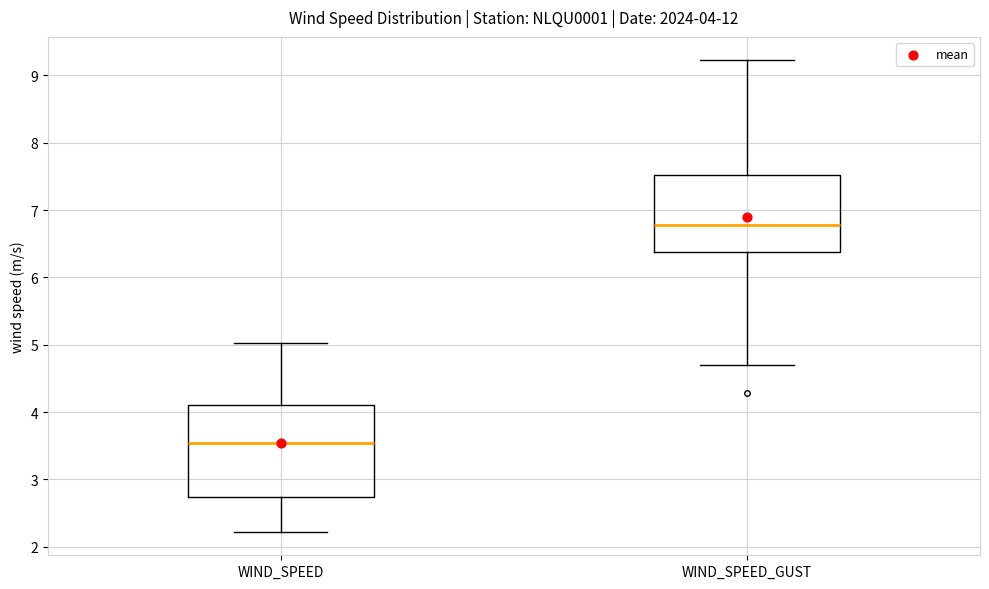

Which box's median line is the lowest?

WIND_SPEED